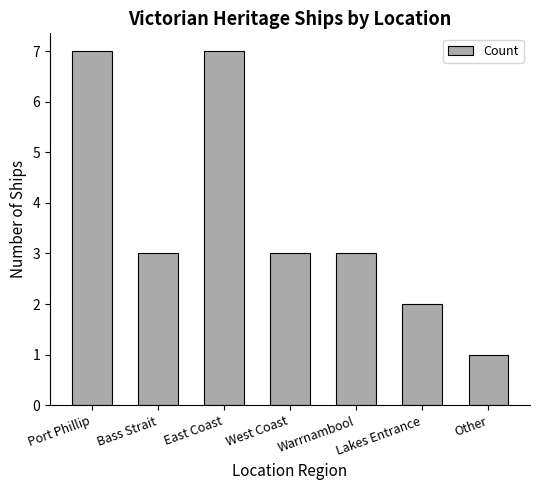

Which label corresponds to the smallest value in the chart?

Other